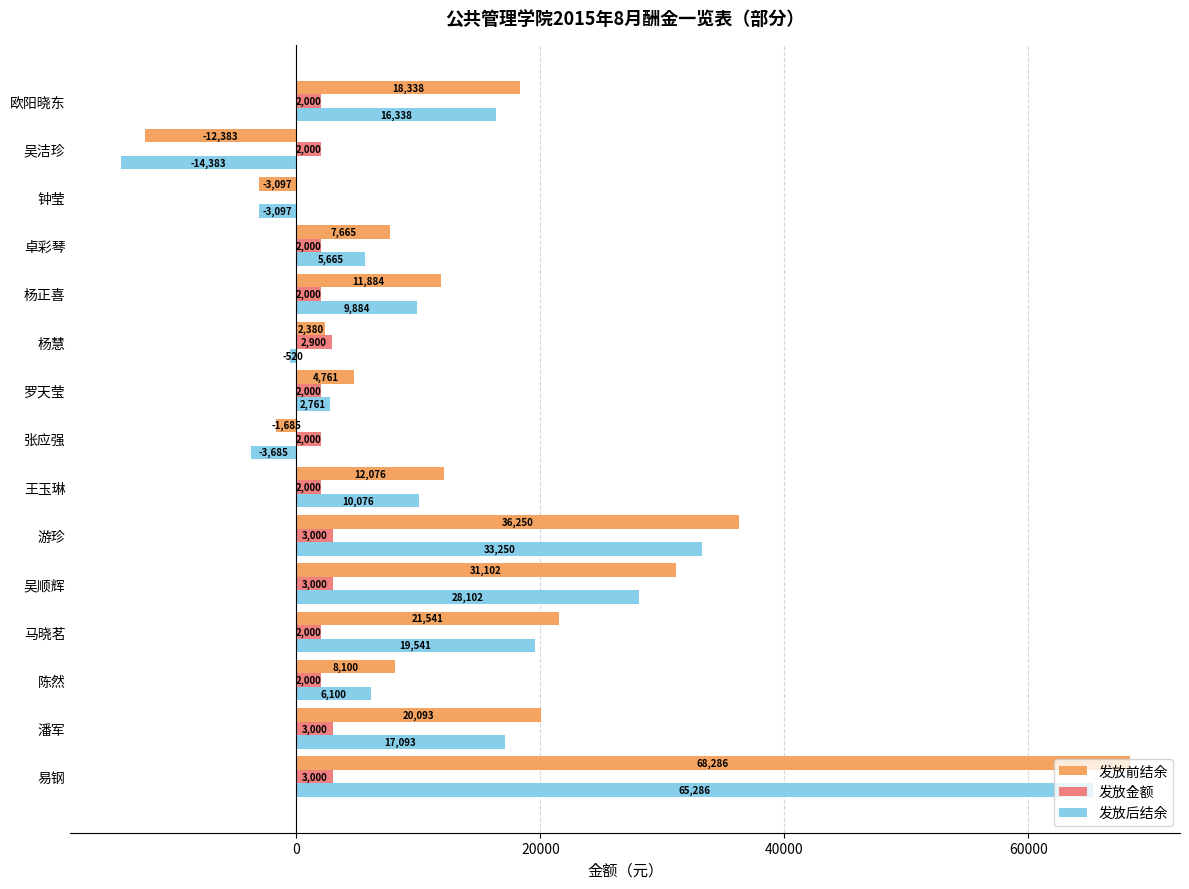

Is it true that 发放金额 equals 3000.0 at 易钢?

True